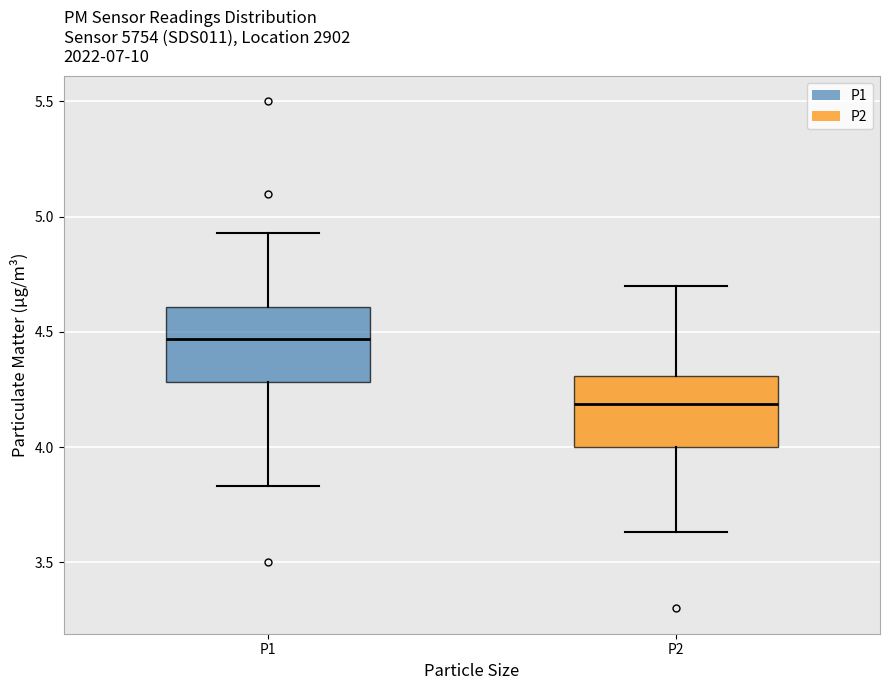

Reading left to right, read every box against the y-axis: the position of its median line, the range the box covers, and the ends of its whiskers. The values are not printed on the chart, so give them approximately, as read against the axis.

P1: median 4.45, box 4.30 to 4.60, whiskers 3.85 to 4.95
P2: median 4.20, box 4.00 to 4.30, whiskers 3.65 to 4.70